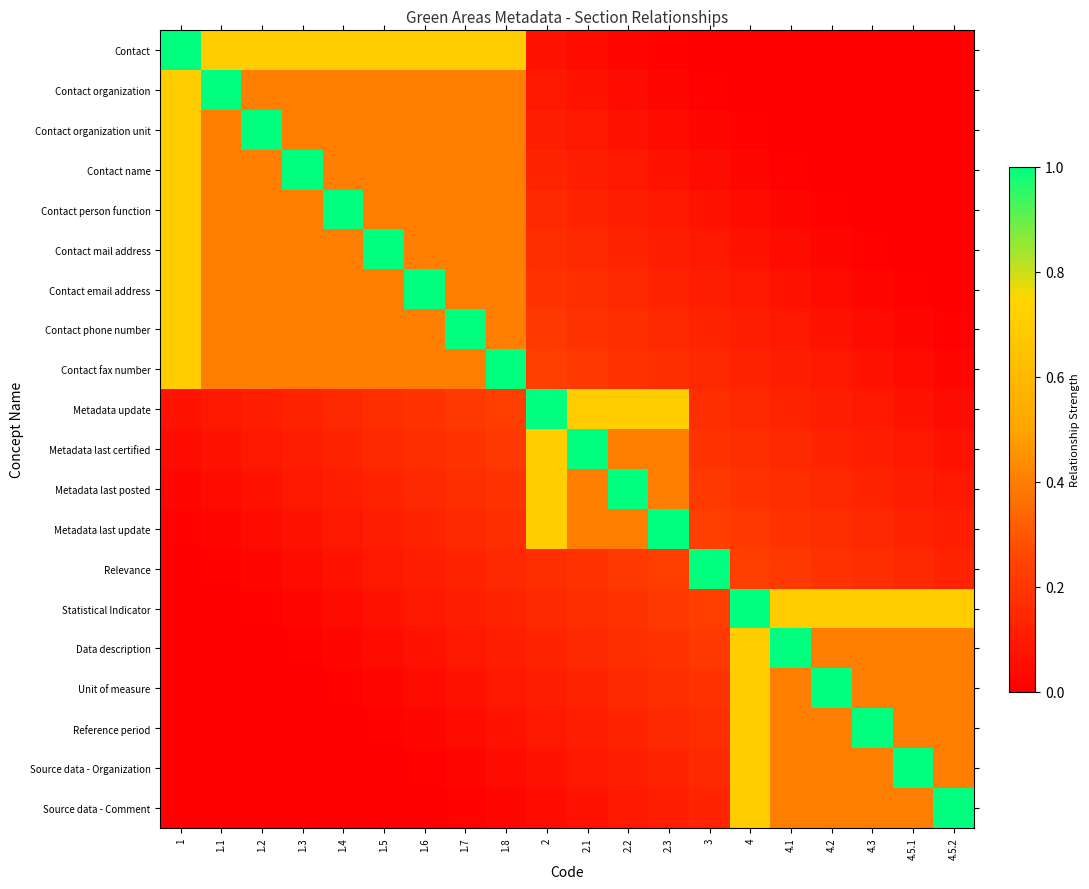

Reading right to left, transcribe all the data shown in this chart.

Contact: 4.5.2=0.0	4.5.1=0.0	4.3=0.0	4.2=0.0	4.1=0.0	4=0.0	3=0.0	2.3=0.0	2.2=0.0	2.1=0.0	2=0.1	1.8=0.7	1.7=0.7	1.6=0.7	1.5=0.7	1.4=0.7	1.3=0.7	1.2=0.7	1.1=0.7	1=1.0
Contact organization: 4.5.2=0.0	4.5.1=0.0	4.3=0.0	4.2=0.0	4.1=0.0	4=0.0	3=0.0	2.3=0.0	2.2=0.0	2.1=0.1	2=0.1	1.8=0.4	1.7=0.4	1.6=0.4	1.5=0.4	1.4=0.4	1.3=0.4	1.2=0.4	1.1=1.0	1=0.7
Contact organization unit: 4.5.2=0.0	4.5.1=0.0	4.3=0.0	4.2=0.0	4.1=0.0	4=0.0	3=0.0	2.3=0.0	2.2=0.1	2.1=0.1	2=0.1	1.8=0.4	1.7=0.4	1.6=0.4	1.5=0.4	1.4=0.4	1.3=0.4	1.2=1.0	1.1=0.4	1=0.7
Contact name: 4.5.2=0.0	4.5.1=0.0	4.3=0.0	4.2=0.0	4.1=0.0	4=0.0	3=0.0	2.3=0.1	2.2=0.1	2.1=0.1	2=0.1	1.8=0.4	1.7=0.4	1.6=0.4	1.5=0.4	1.4=0.4	1.3=1.0	1.2=0.4	1.1=0.4	1=0.7
Contact person function: 4.5.2=0.0	4.5.1=0.0	4.3=0.0	4.2=0.0	4.1=0.0	4=0.0	3=0.1	2.3=0.1	2.2=0.1	2.1=0.1	2=0.1	1.8=0.4	1.7=0.4	1.6=0.4	1.5=0.4	1.4=1.0	1.3=0.4	1.2=0.4	1.1=0.4	1=0.7
Contact mail address: 4.5.2=0.0	4.5.1=0.0	4.3=0.0	4.2=0.0	4.1=0.0	4=0.1	3=0.1	2.3=0.1	2.2=0.1	2.1=0.1	2=0.2	1.8=0.4	1.7=0.4	1.6=0.4	1.5=1.0	1.4=0.4	1.3=0.4	1.2=0.4	1.1=0.4	1=0.7
Contact email address: 4.5.2=0.0	4.5.1=0.0	4.3=0.0	4.2=0.0	4.1=0.1	4=0.1	3=0.1	2.3=0.1	2.2=0.1	2.1=0.2	2=0.2	1.8=0.4	1.7=0.4	1.6=1.0	1.5=0.4	1.4=0.4	1.3=0.4	1.2=0.4	1.1=0.4	1=0.7
Contact phone number: 4.5.2=0.0	4.5.1=0.0	4.3=0.0	4.2=0.1	4.1=0.1	4=0.1	3=0.1	2.3=0.1	2.2=0.2	2.1=0.2	2=0.2	1.8=0.4	1.7=1.0	1.6=0.4	1.5=0.4	1.4=0.4	1.3=0.4	1.2=0.4	1.1=0.4	1=0.7
Contact fax number: 4.5.2=0.0	4.5.1=0.0	4.3=0.1	4.2=0.1	4.1=0.1	4=0.1	3=0.1	2.3=0.2	2.2=0.2	2.1=0.2	2=0.2	1.8=1.0	1.7=0.4	1.6=0.4	1.5=0.4	1.4=0.4	1.3=0.4	1.2=0.4	1.1=0.4	1=0.7
Metadata update: 4.5.2=0.0	4.5.1=0.1	4.3=0.1	4.2=0.1	4.1=0.1	4=0.1	3=0.2	2.3=0.7	2.2=0.7	2.1=0.7	2=1.0	1.8=0.2	1.7=0.2	1.6=0.2	1.5=0.2	1.4=0.1	1.3=0.1	1.2=0.1	1.1=0.1	1=0.1
Metadata last certified: 4.5.2=0.1	4.5.1=0.1	4.3=0.1	4.2=0.1	4.1=0.1	4=0.2	3=0.2	2.3=0.4	2.2=0.4	2.1=1.0	2=0.7	1.8=0.2	1.7=0.2	1.6=0.2	1.5=0.1	1.4=0.1	1.3=0.1	1.2=0.1	1.1=0.1	1=0.0
Metadata last posted: 4.5.2=0.1	4.5.1=0.1	4.3=0.1	4.2=0.1	4.1=0.2	4=0.2	3=0.2	2.3=0.4	2.2=1.0	2.1=0.4	2=0.7	1.8=0.2	1.7=0.2	1.6=0.1	1.5=0.1	1.4=0.1	1.3=0.1	1.2=0.1	1.1=0.0	1=0.0
Metadata last update: 4.5.2=0.1	4.5.1=0.1	4.3=0.1	4.2=0.2	4.1=0.2	4=0.2	3=0.2	2.3=1.0	2.2=0.4	2.1=0.4	2=0.7	1.8=0.2	1.7=0.1	1.6=0.1	1.5=0.1	1.4=0.1	1.3=0.1	1.2=0.0	1.1=0.0	1=0.0
Relevance: 4.5.2=0.1	4.5.1=0.1	4.3=0.2	4.2=0.2	4.1=0.2	4=0.2	3=1.0	2.3=0.2	2.2=0.2	2.1=0.2	2=0.2	1.8=0.1	1.7=0.1	1.6=0.1	1.5=0.1	1.4=0.1	1.3=0.0	1.2=0.0	1.1=0.0	1=0.0
Statistical Indicator: 4.5.2=0.7	4.5.1=0.7	4.3=0.7	4.2=0.7	4.1=0.7	4=1.0	3=0.2	2.3=0.2	2.2=0.2	2.1=0.2	2=0.1	1.8=0.1	1.7=0.1	1.6=0.1	1.5=0.1	1.4=0.0	1.3=0.0	1.2=0.0	1.1=0.0	1=0.0
Data description: 4.5.2=0.4	4.5.1=0.4	4.3=0.4	4.2=0.4	4.1=1.0	4=0.7	3=0.2	2.3=0.2	2.2=0.2	2.1=0.1	2=0.1	1.8=0.1	1.7=0.1	1.6=0.1	1.5=0.0	1.4=0.0	1.3=0.0	1.2=0.0	1.1=0.0	1=0.0
Unit of measure: 4.5.2=0.4	4.5.1=0.4	4.3=0.4	4.2=1.0	4.1=0.4	4=0.7	3=0.2	2.3=0.2	2.2=0.1	2.1=0.1	2=0.1	1.8=0.1	1.7=0.1	1.6=0.0	1.5=0.0	1.4=0.0	1.3=0.0	1.2=0.0	1.1=0.0	1=0.0
Reference period: 4.5.2=0.4	4.5.1=0.4	4.3=1.0	4.2=0.4	4.1=0.4	4=0.7	3=0.2	2.3=0.1	2.2=0.1	2.1=0.1	2=0.1	1.8=0.1	1.7=0.0	1.6=0.0	1.5=0.0	1.4=0.0	1.3=0.0	1.2=0.0	1.1=0.0	1=0.0
Source data - Organization: 4.5.2=0.4	4.5.1=1.0	4.3=0.4	4.2=0.4	4.1=0.4	4=0.7	3=0.1	2.3=0.1	2.2=0.1	2.1=0.1	2=0.1	1.8=0.0	1.7=0.0	1.6=0.0	1.5=0.0	1.4=0.0	1.3=0.0	1.2=0.0	1.1=0.0	1=0.0
Source data - Comment: 4.5.2=1.0	4.5.1=0.4	4.3=0.4	4.2=0.4	4.1=0.4	4=0.7	3=0.1	2.3=0.1	2.2=0.1	2.1=0.1	2=0.0	1.8=0.0	1.7=0.0	1.6=0.0	1.5=0.0	1.4=0.0	1.3=0.0	1.2=0.0	1.1=0.0	1=0.0